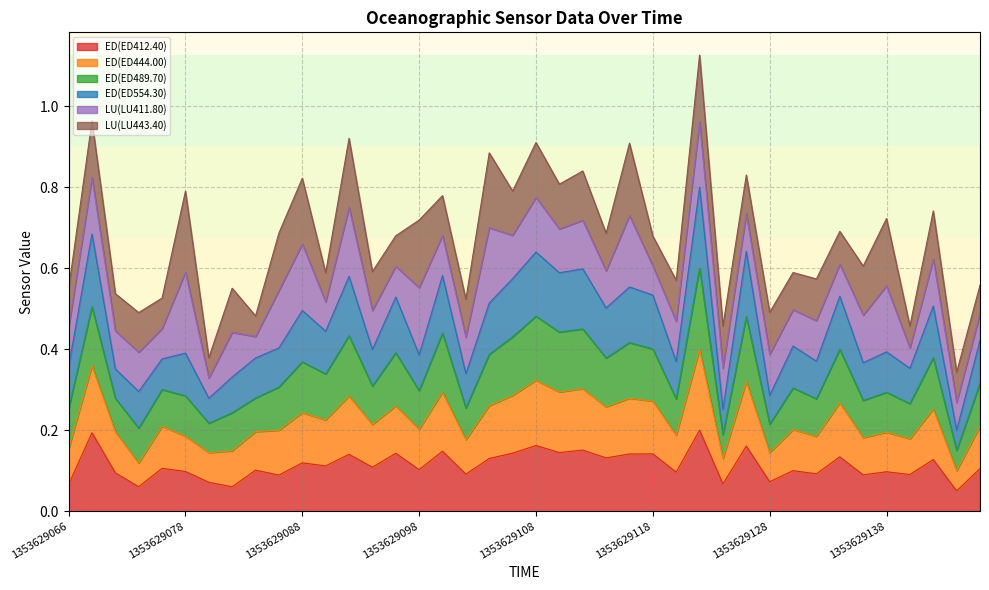

The value of ED(ED489.70) at 1353629088 is 0.5. True or false?

False